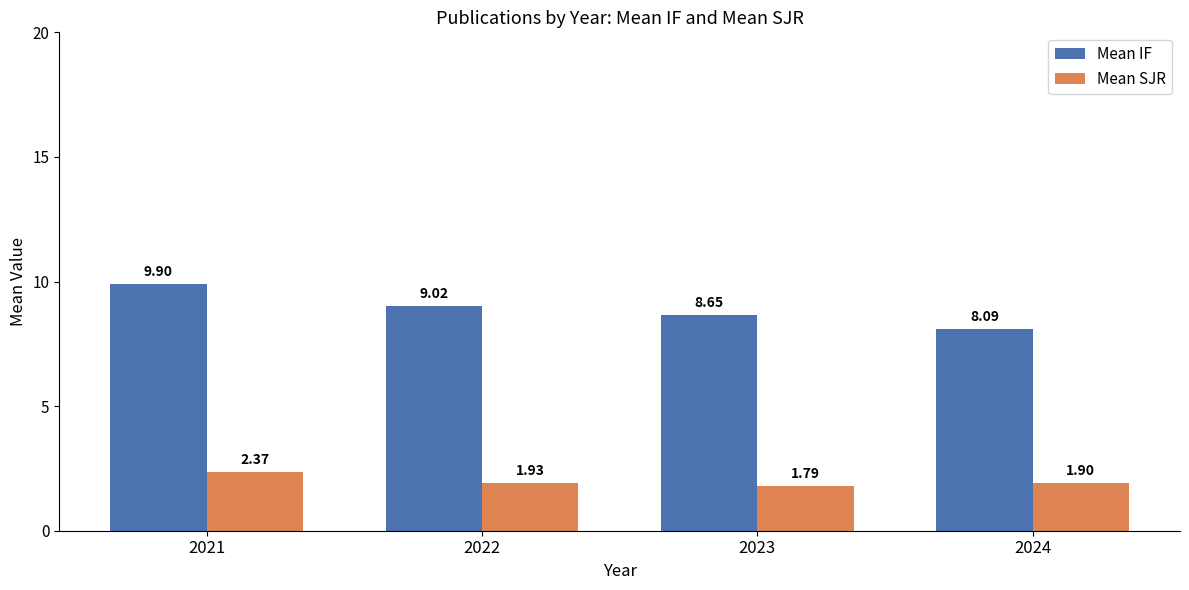

What are all the series names shown in the legend?

Mean IF, Mean SJR